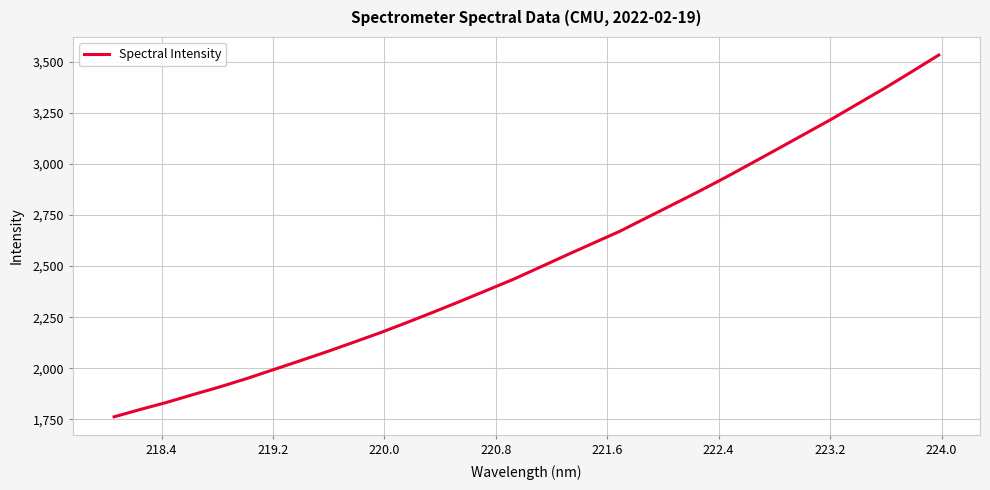

What is the difference between the maximum and minimum values?

1771.6